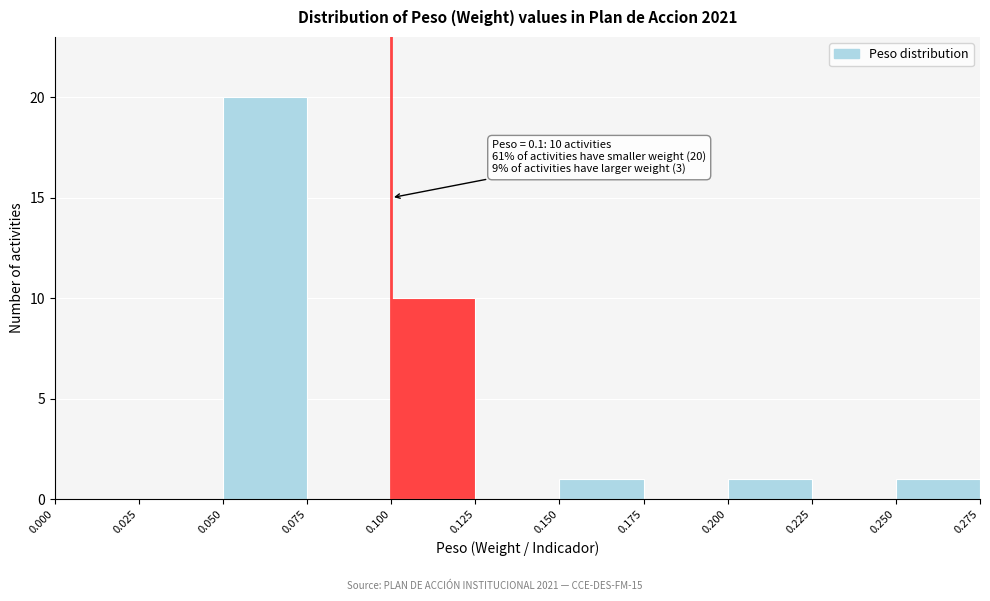

Over which range of the x-axis is the bar tallest?

0.050 to 0.075